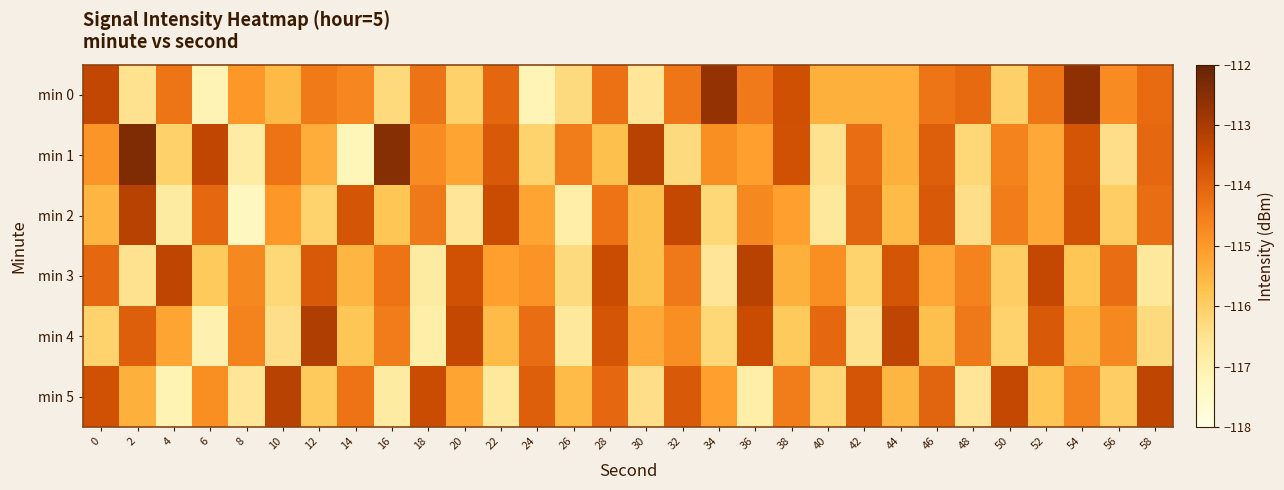

The min 3 series shows -116.6 at 34. True or false?

True